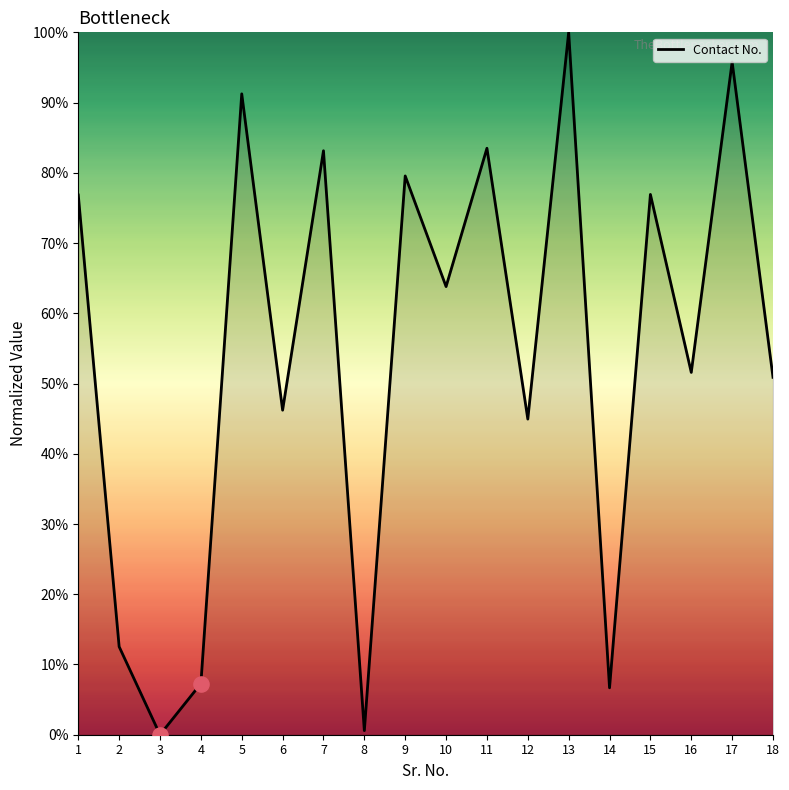

What is the change in value from 7 to 8?

-82.6